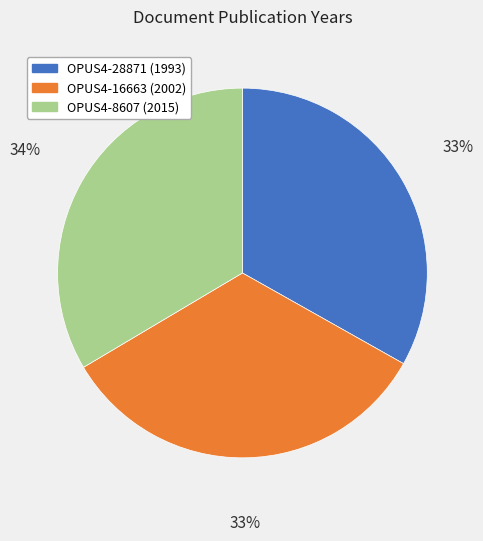

Does any single category account for the majority?

No